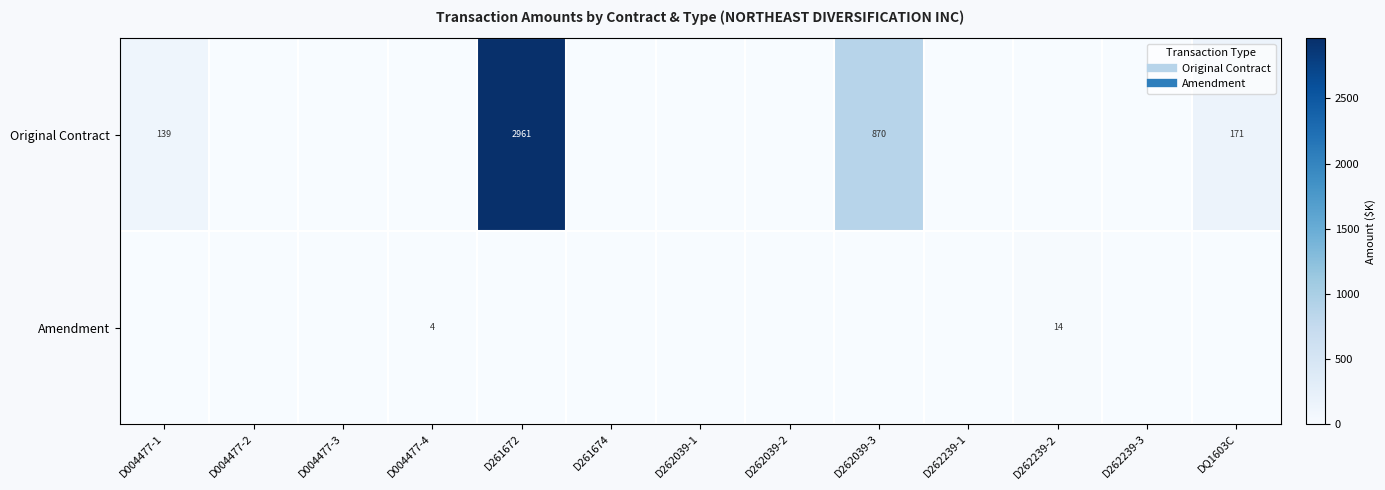

Which series has the widest spread of values?

Original Contract